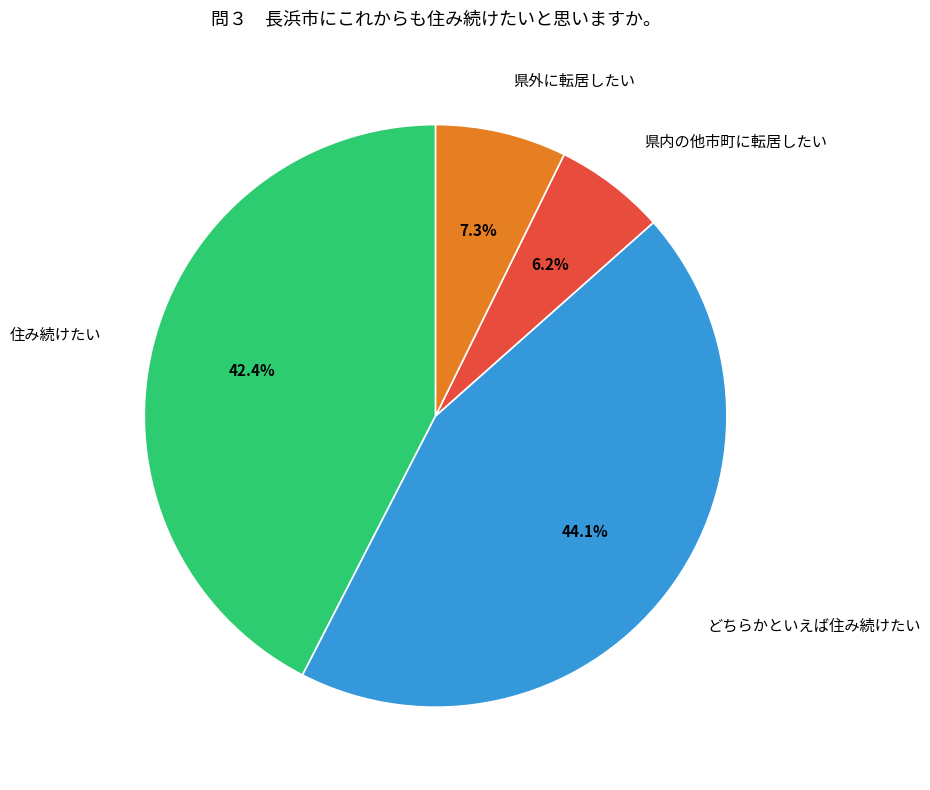

Which has a higher value, 県内の他市町に転居したい or 住み続けたい?

住み続けたい